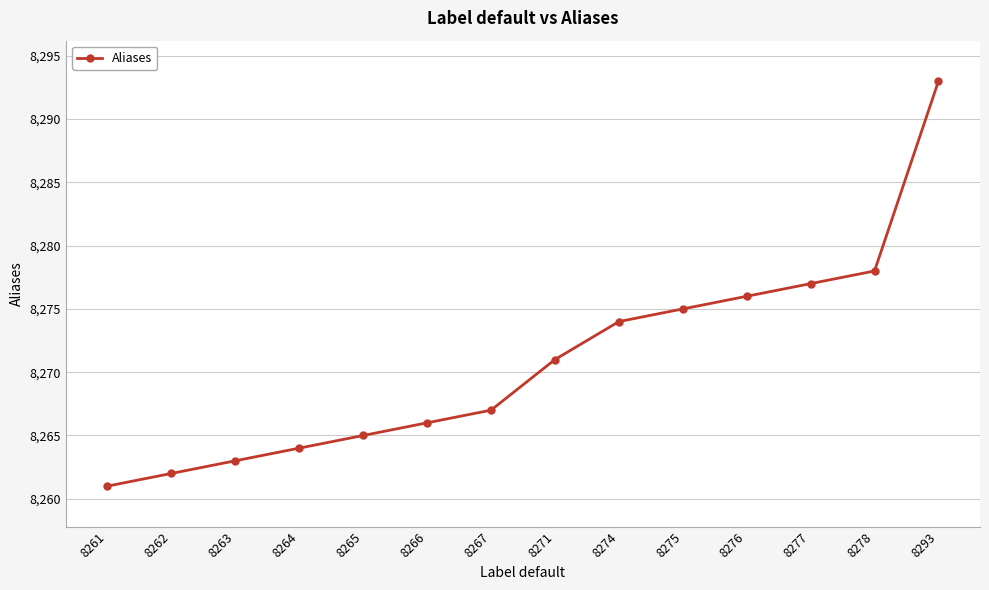

Reading left to right, list all the values displayed in this chart.

8261=8261	8262=8262	8263=8263	8264=8264	8265=8265	8266=8266	8267=8267	8271=8271	8274=8274	8275=8275	8276=8276	8277=8277	8278=8278	8293=8293